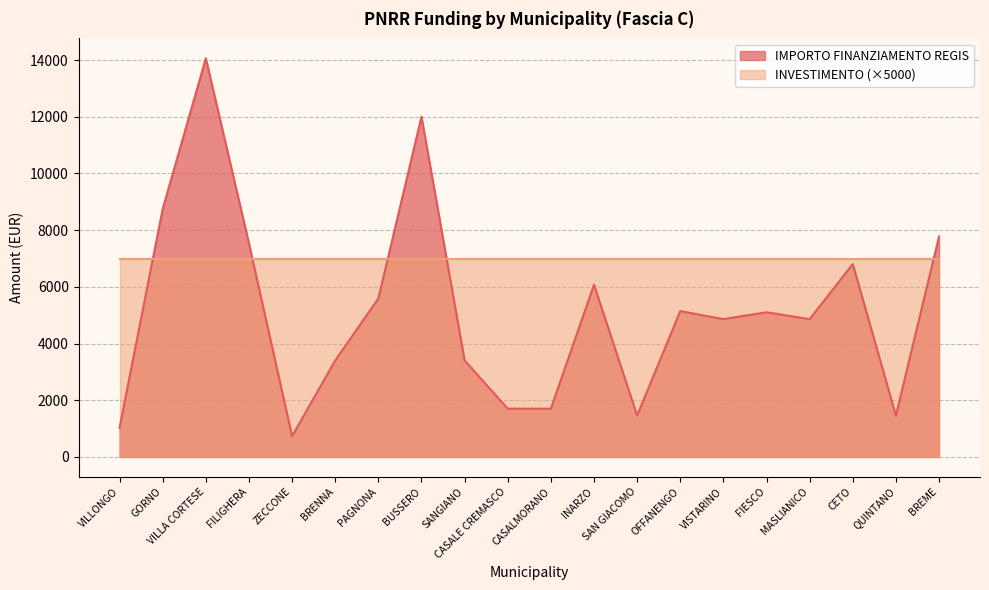

What value does the data have at MASLIANICO?

4860